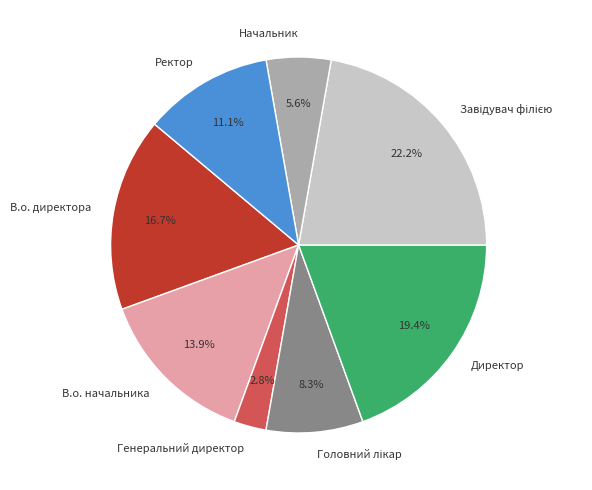

True or false: Ректор accounts for 11% of the total.

True